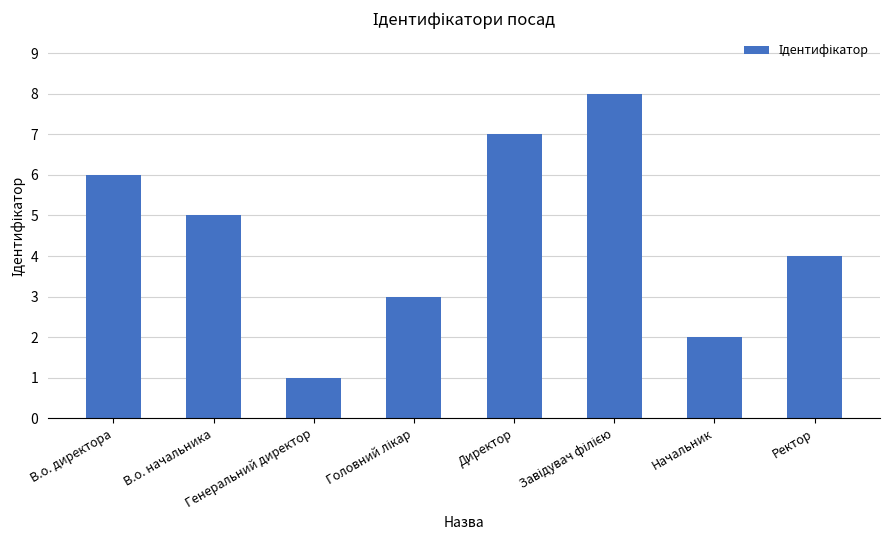

Between Директор and Генеральний директор, which is larger?

Директор